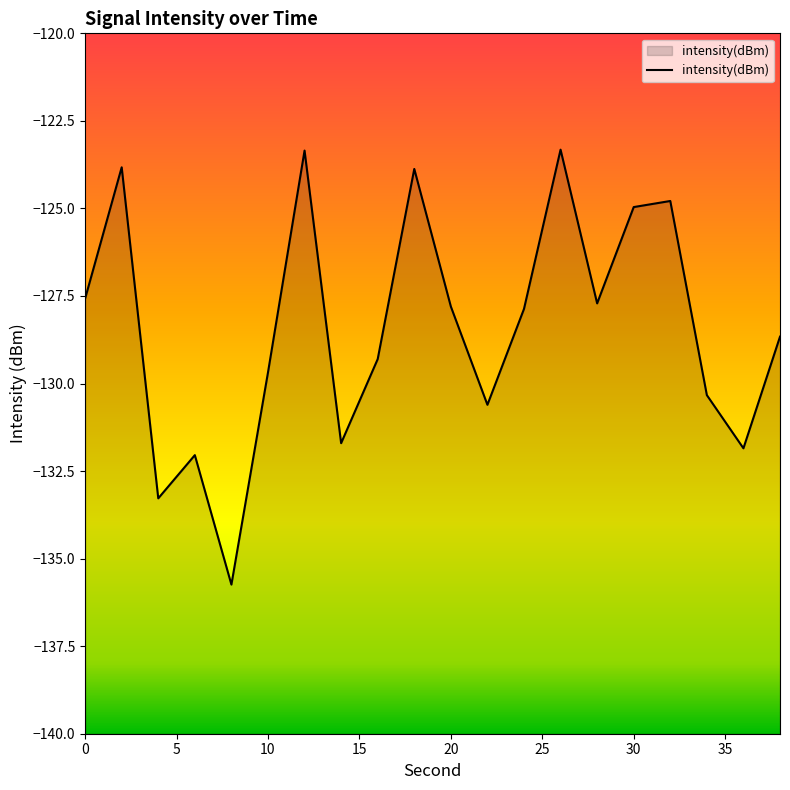

True or false: the data shows -123.3 at 12.

True